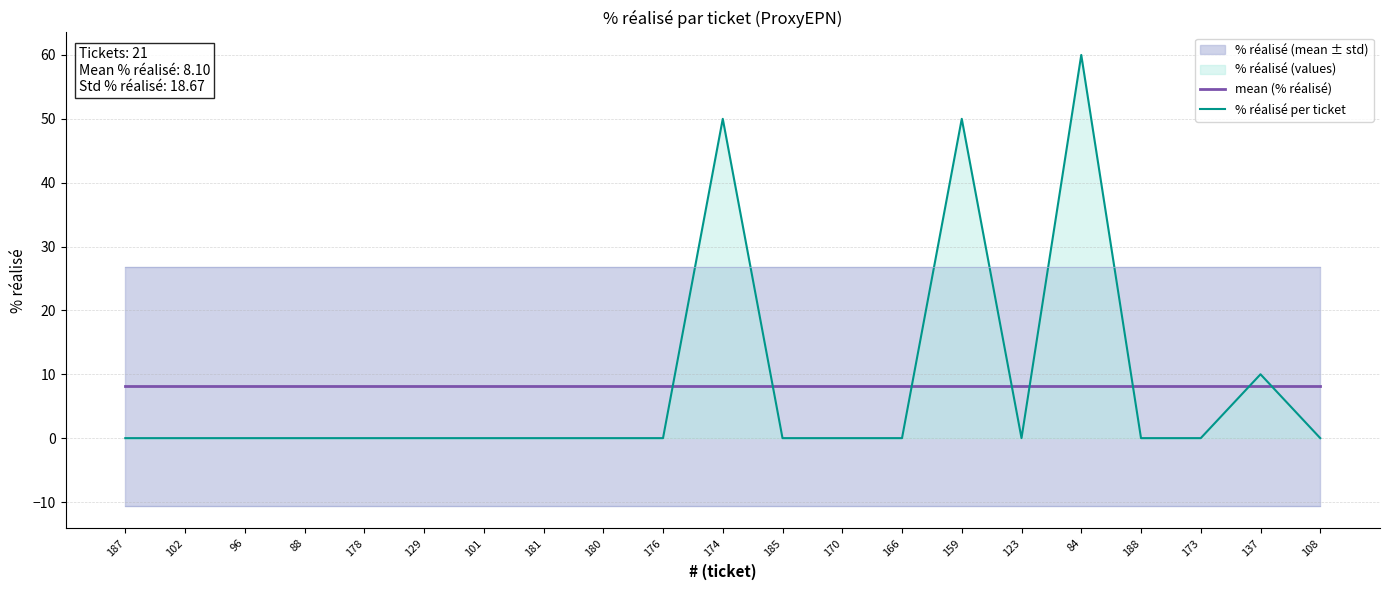

Rank the categories by mean (% réalisé) value from highest to lowest.

187, 102, 96, 88, 178, 129, 101, 181, 180, 176, 174, 185, 170, 166, 159, 123, 84, 188, 173, 137, 108